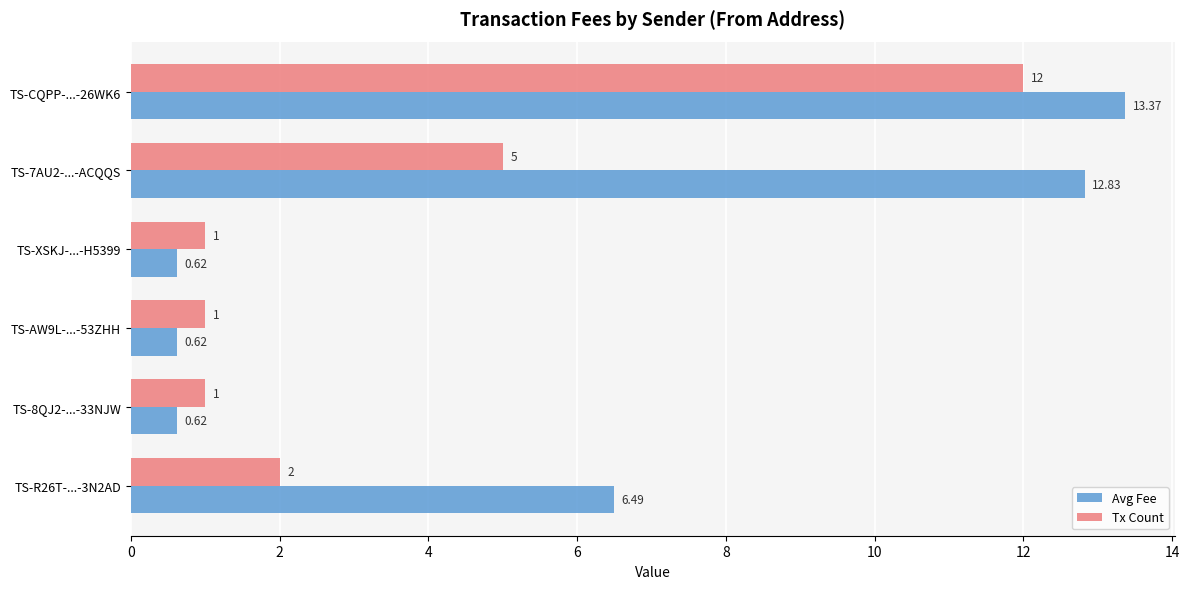

Which series has the largest range (max minus min)?

Avg Fee